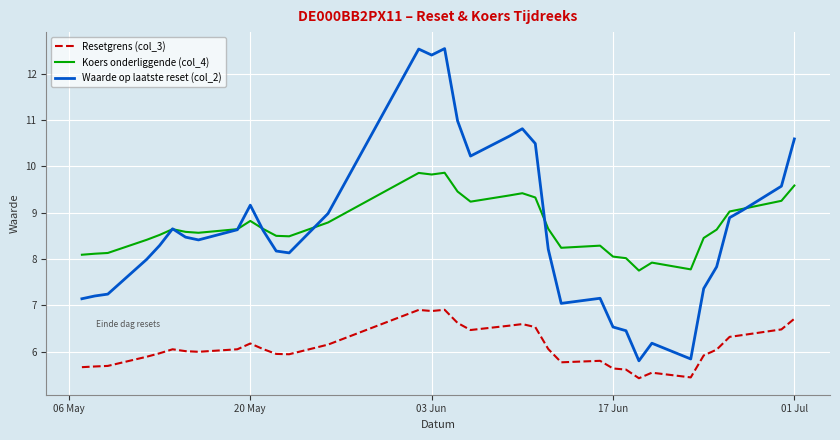

What is the greatest value displayed?

12.5